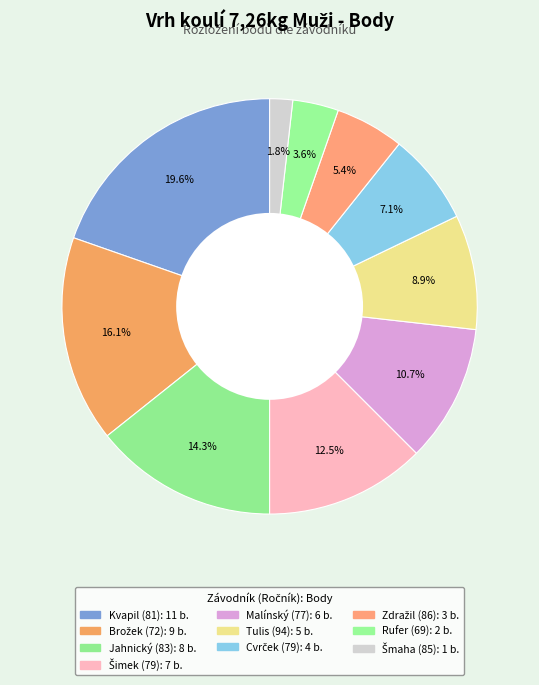

Is there a majority slice in this chart?

No